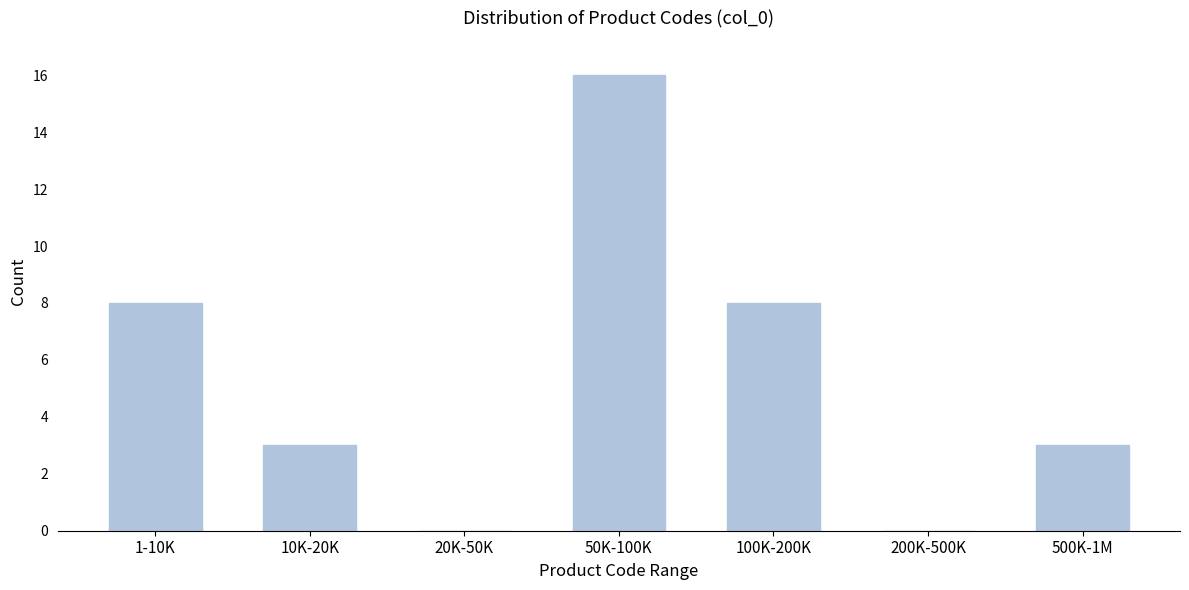

Reading right to left, transcribe all the data shown in this chart.

500K-1M=3	200K-500K=0	100K-200K=8	50K-100K=16	20K-50K=0	10K-20K=3	1-10K=8